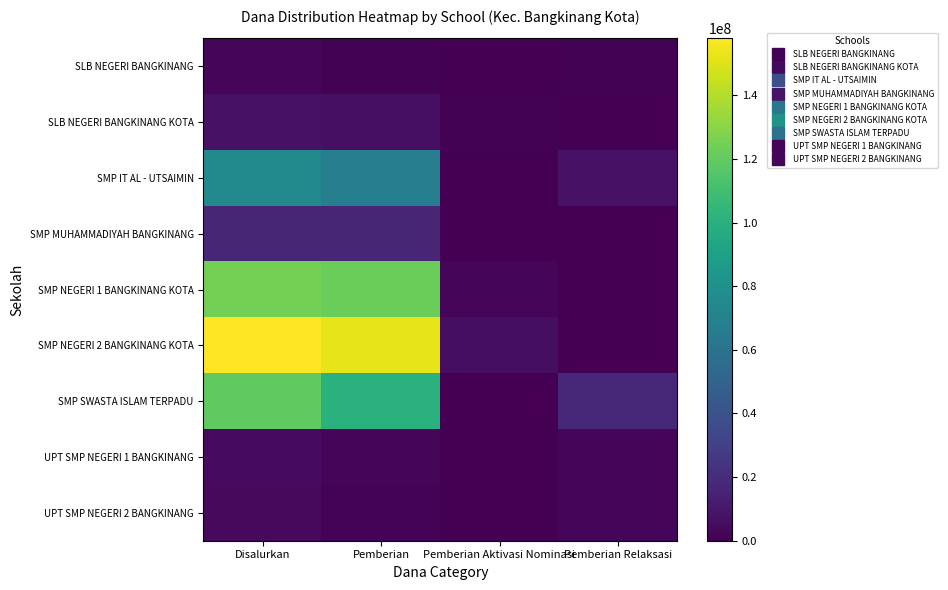

Reading left to right, list all the values displayed in this chart.

SLB NEGERI BANGKINANG: Disalurkan=1875000	Pemberian=1125000	Pemberian Aktivasi Nominasi=0	Pemberian Relaksasi=750000
SLB NEGERI BANGKINANG KOTA: Disalurkan=7875000	Pemberian=6750000	Pemberian Aktivasi Nominasi=1125000	Pemberian Relaksasi=0
SMP IT AL - UTSAIMIN: Disalurkan=75375000	Pemberian=67500000	Pemberian Aktivasi Nominasi=0	Pemberian Relaksasi=7875000
SMP MUHAMMADIYAH BANGKINANG: Disalurkan=16875000	Pemberian=16875000	Pemberian Aktivasi Nominasi=0	Pemberian Relaksasi=0
SMP NEGERI 1 BANGKINANG KOTA: Disalurkan=124875000	Pemberian=122250000	Pemberian Aktivasi Nominasi=2625000	Pemberian Relaksasi=0
SMP NEGERI 2 BANGKINANG KOTA: Disalurkan=157875000	Pemberian=152250000	Pemberian Aktivasi Nominasi=5625000	Pemberian Relaksasi=0
SMP SWASTA ISLAM TERPADU: Disalurkan=119250000	Pemberian=100875000	Pemberian Aktivasi Nominasi=0	Pemberian Relaksasi=18375000
UPT SMP NEGERI 1 BANGKINANG: Disalurkan=4500000	Pemberian=2250000	Pemberian Aktivasi Nominasi=0	Pemberian Relaksasi=2250000
UPT SMP NEGERI 2 BANGKINANG: Disalurkan=3750000	Pemberian=1500000	Pemberian Aktivasi Nominasi=0	Pemberian Relaksasi=2250000